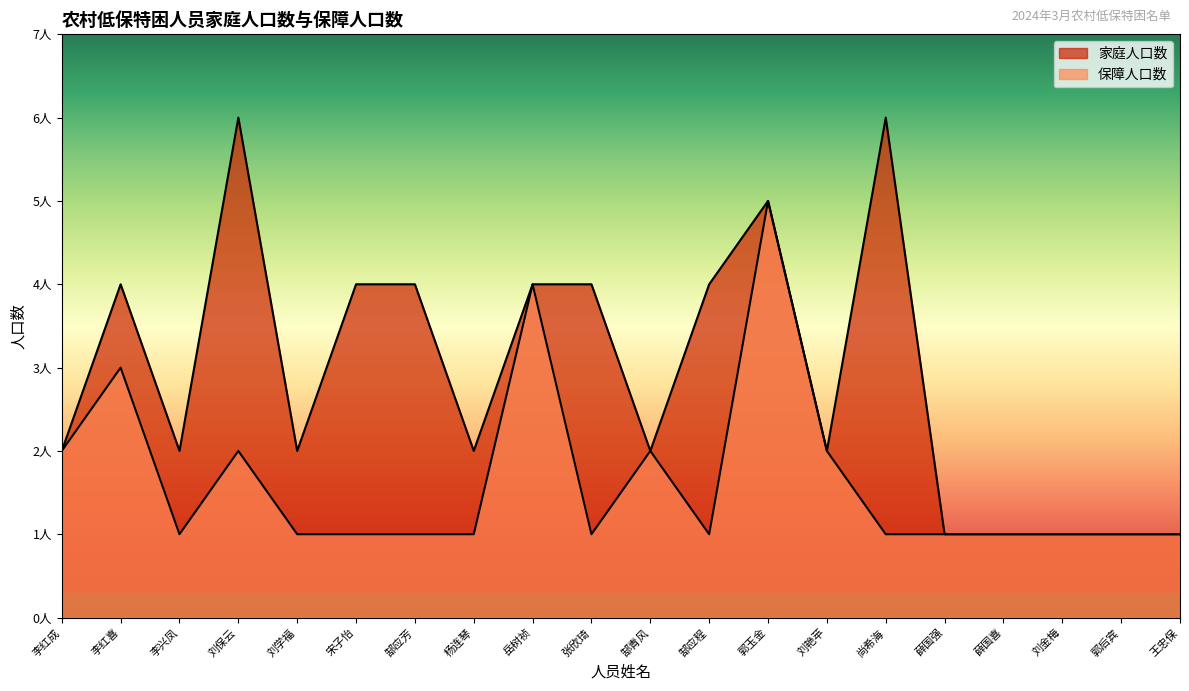

Rank the series by their average value, from highest to lowest.

家庭人口数, 保障人口数